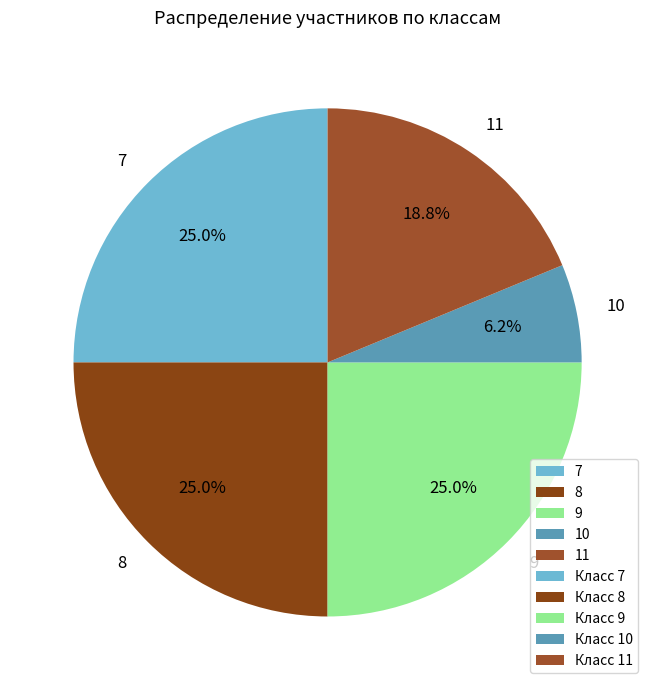

To the nearest percent, what portion does 9 represent?

25%